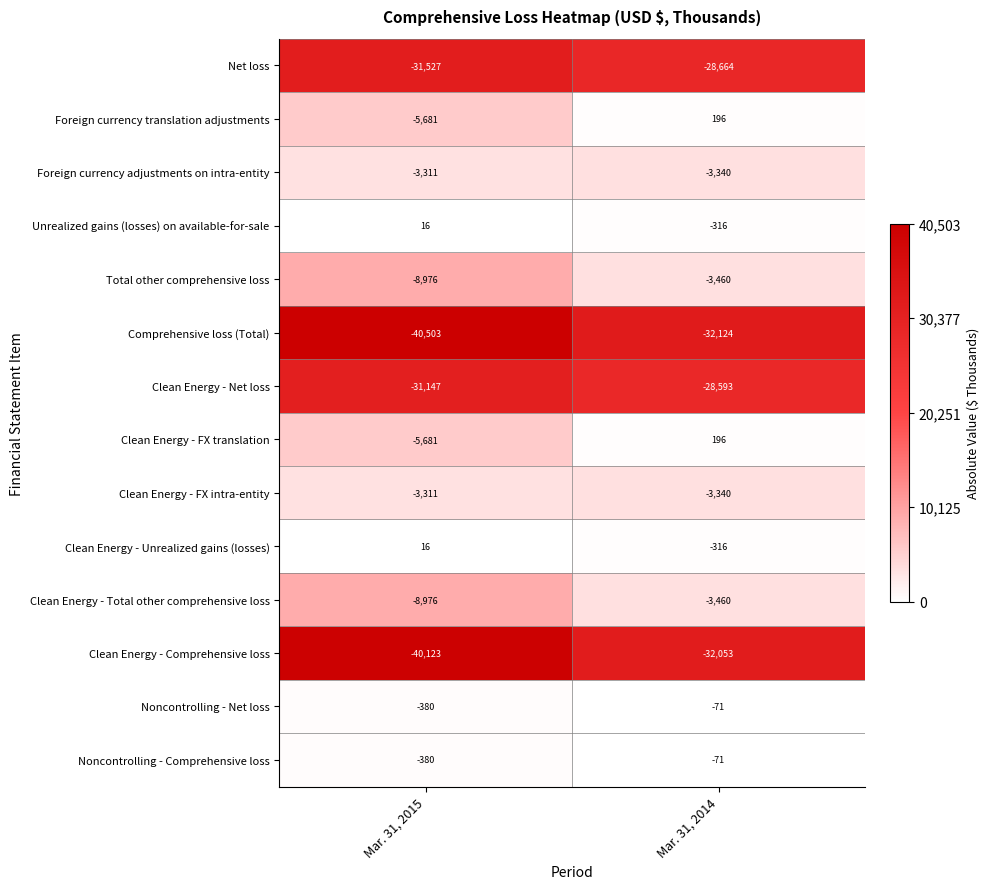

Reading right to left, list all the values displayed in this chart.

Net loss: Mar. 31, 2014=-28664	Mar. 31, 2015=-31527
Foreign currency translation adjustments: Mar. 31, 2014=196	Mar. 31, 2015=-5681
Foreign currency adjustments on intra-entity: Mar. 31, 2014=-3340	Mar. 31, 2015=-3311
Unrealized gains (losses) on available-for-sale: Mar. 31, 2014=-316	Mar. 31, 2015=16
Total other comprehensive loss: Mar. 31, 2014=-3460	Mar. 31, 2015=-8976
Comprehensive loss (Total): Mar. 31, 2014=-32124	Mar. 31, 2015=-40503
Clean Energy - Net loss: Mar. 31, 2014=-28593	Mar. 31, 2015=-31147
Clean Energy - FX translation: Mar. 31, 2014=196	Mar. 31, 2015=-5681
Clean Energy - FX intra-entity: Mar. 31, 2014=-3340	Mar. 31, 2015=-3311
Clean Energy - Unrealized gains (losses): Mar. 31, 2014=-316	Mar. 31, 2015=16
Clean Energy - Total other comprehensive loss: Mar. 31, 2014=-3460	Mar. 31, 2015=-8976
Clean Energy - Comprehensive loss: Mar. 31, 2014=-32053	Mar. 31, 2015=-40123
Noncontrolling - Net loss: Mar. 31, 2014=-71	Mar. 31, 2015=-380
Noncontrolling - Comprehensive loss: Mar. 31, 2014=-71	Mar. 31, 2015=-380